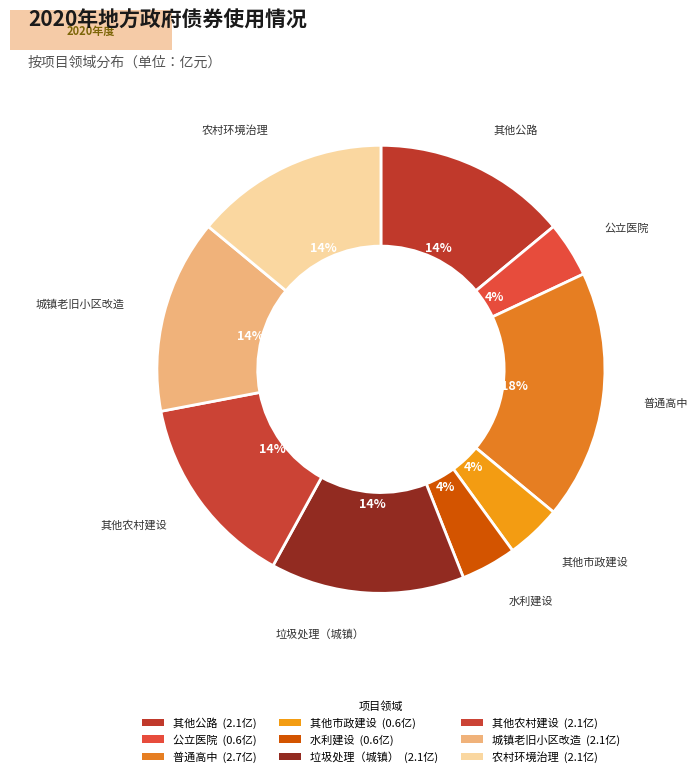

What is the change in value from 其他市政建设 to 城镇老旧小区改造?

+1.5